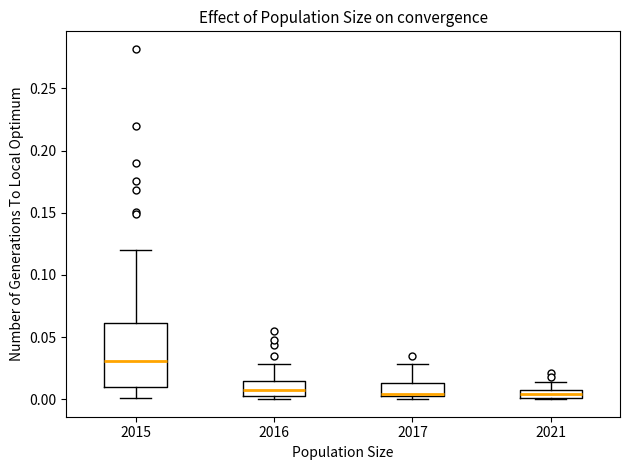

Where is the upper edge of the box at x = 2015 on the y-axis? The values are not printed on the chart, so give them approximately, as read against the axis.

0.060